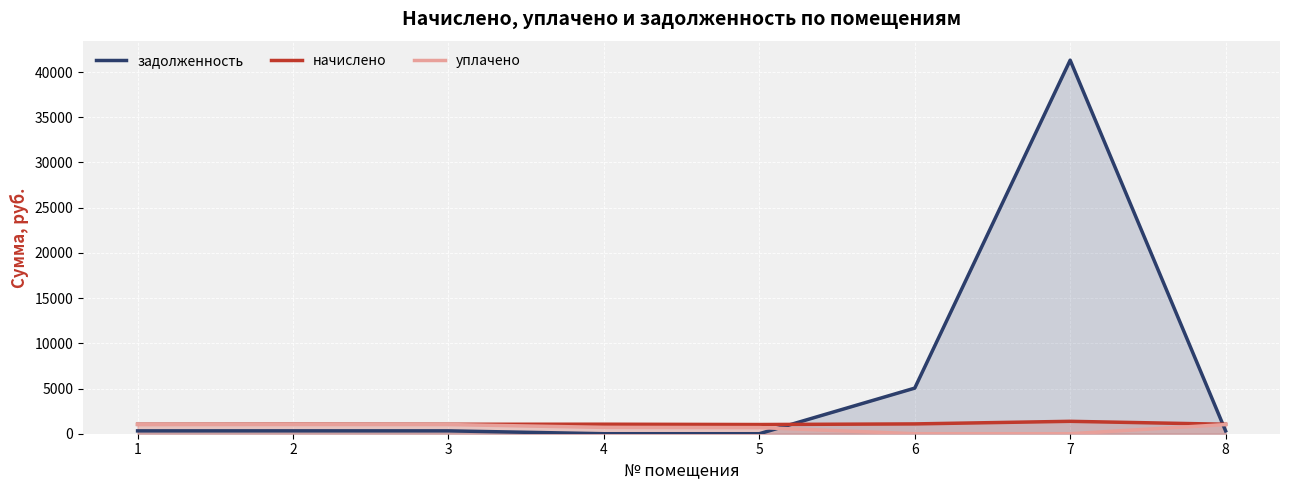

True or false: начислено has a value of 324.7 at 1.

False